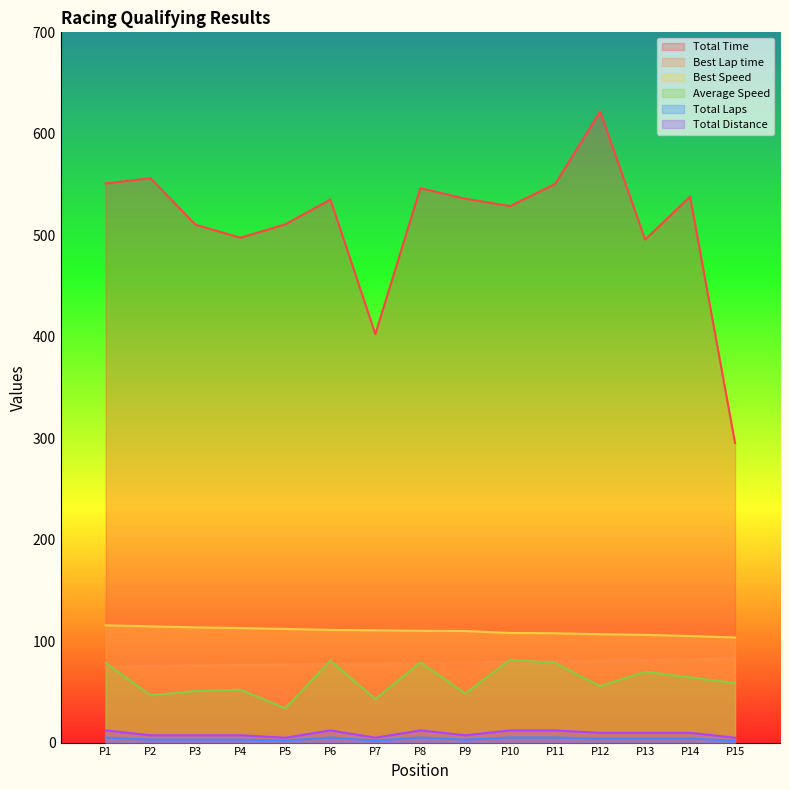

Which series changed the most between P5 and P7?

Total Time